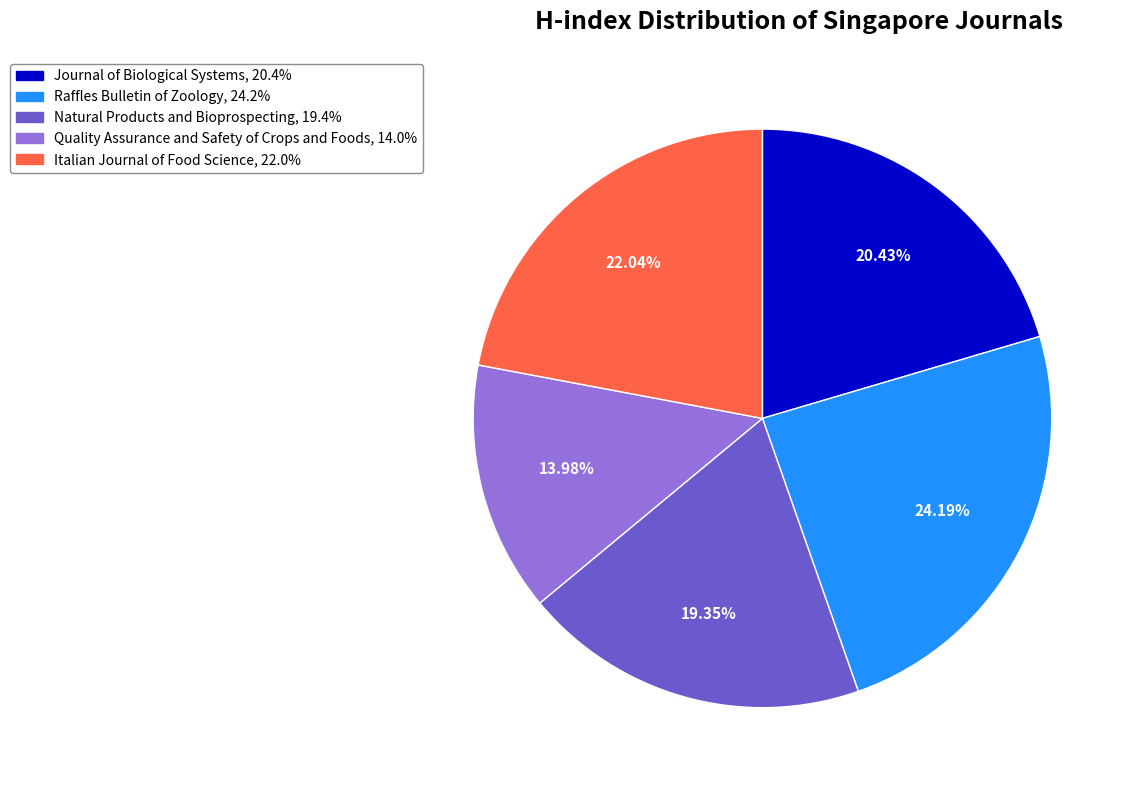

Approximately how many times larger is the value at Quality Assurance and Safety of Crops and Foods compared to Raffles Bulletin of Zoology?

0.6